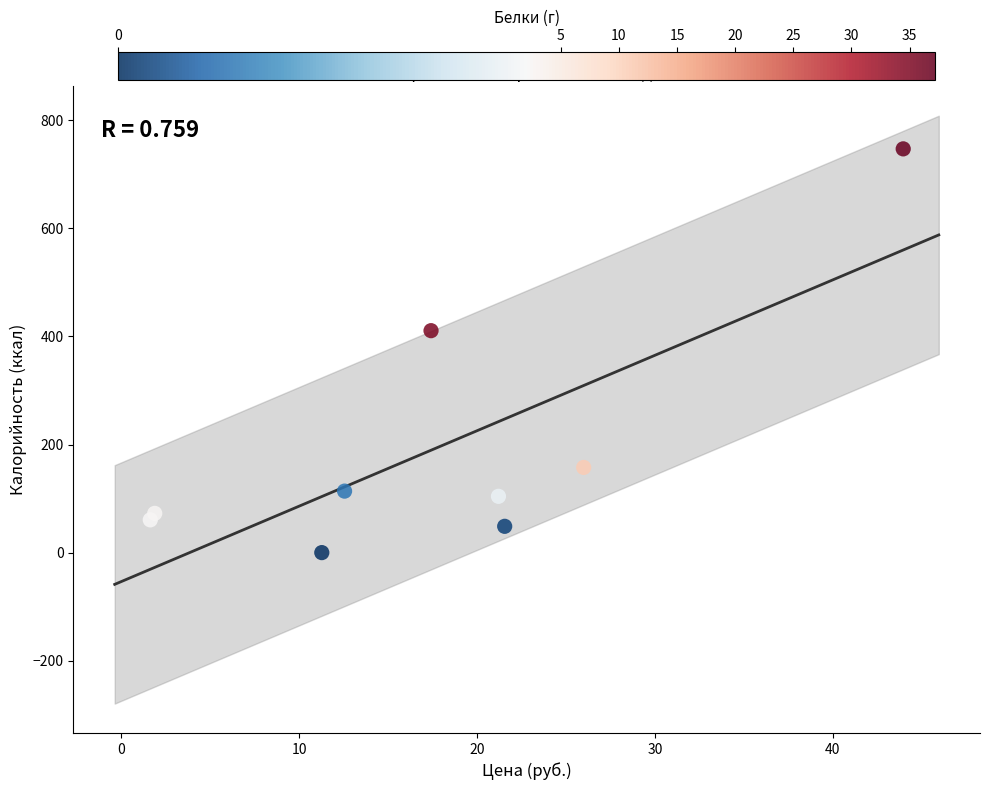

What Y value in the scatter plot is closest to 373?

410.7